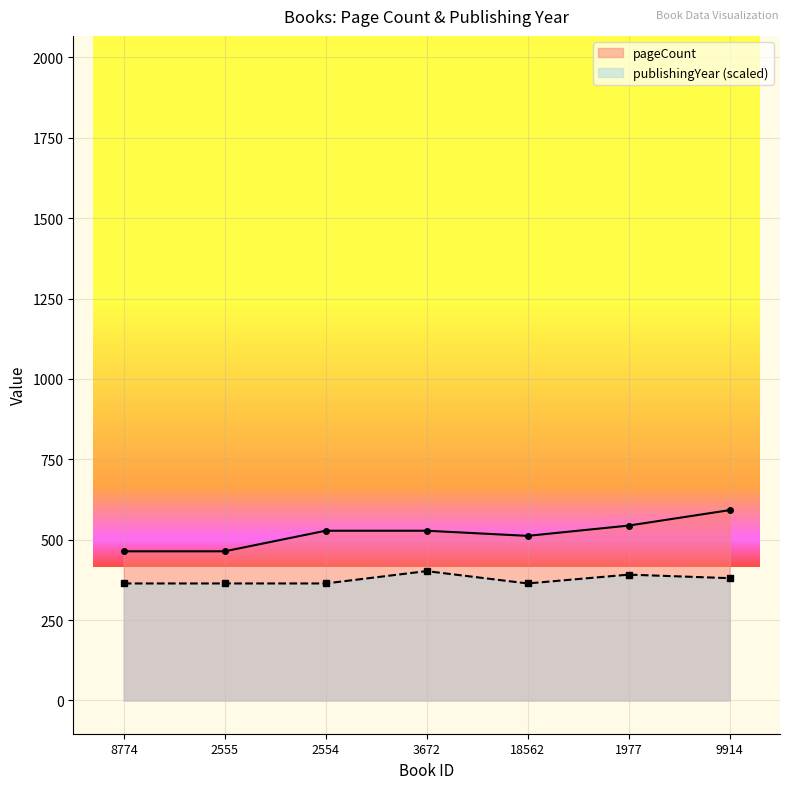

Reading left to right, what are all the values shown in this chart?

pageCount: 8774=464.0	2555=464.0	2554=528.0	3672=528.0	18562=512.0	1977=544.0	9914=592.0
publishingYear: 8774=364.0	2555=364.0	2554=364.0	3672=402.4	18562=364.0	1977=391.4	9914=380.5